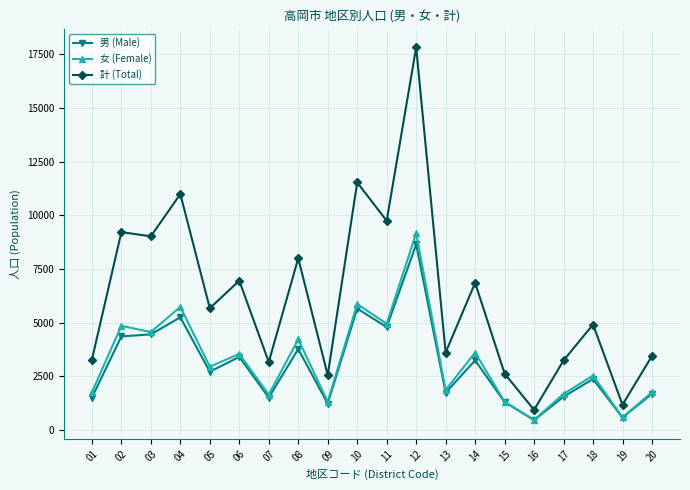

In 男 (Male), how many points are lower than both neighbors (excluding endpoints)?

7